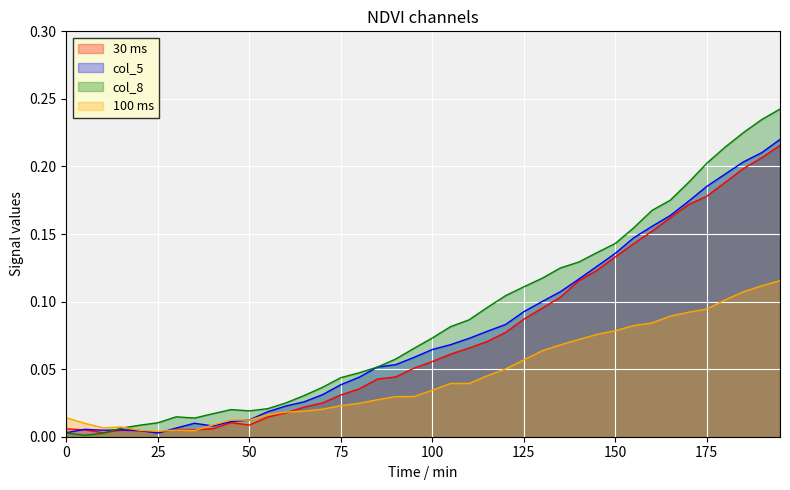

What is the sum of the 100 ms values at 55 and 140?

0.1